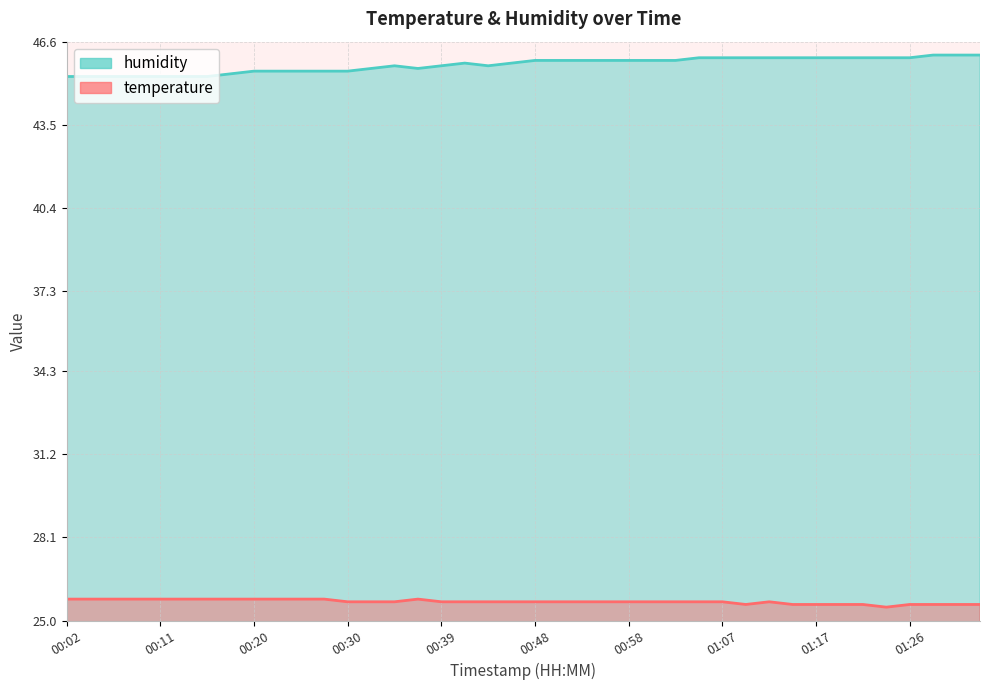

In temperature, how many points are higher than both neighbors (excluding endpoints)?

2